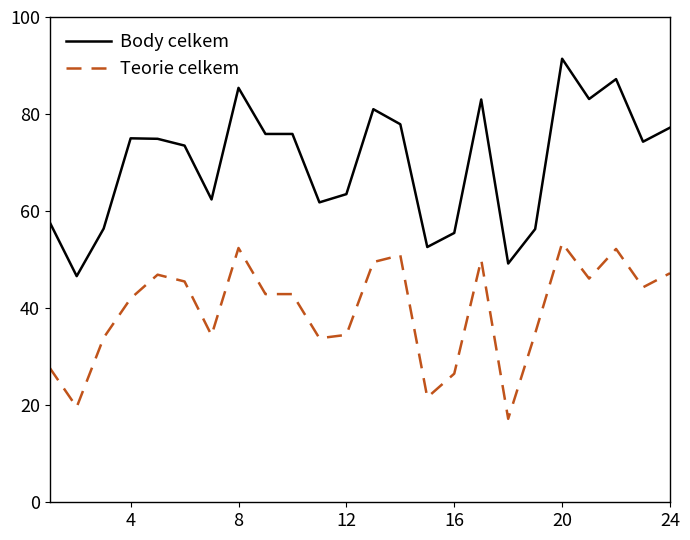

What are all the series names shown in the legend?

Body celkem, Teorie celkem